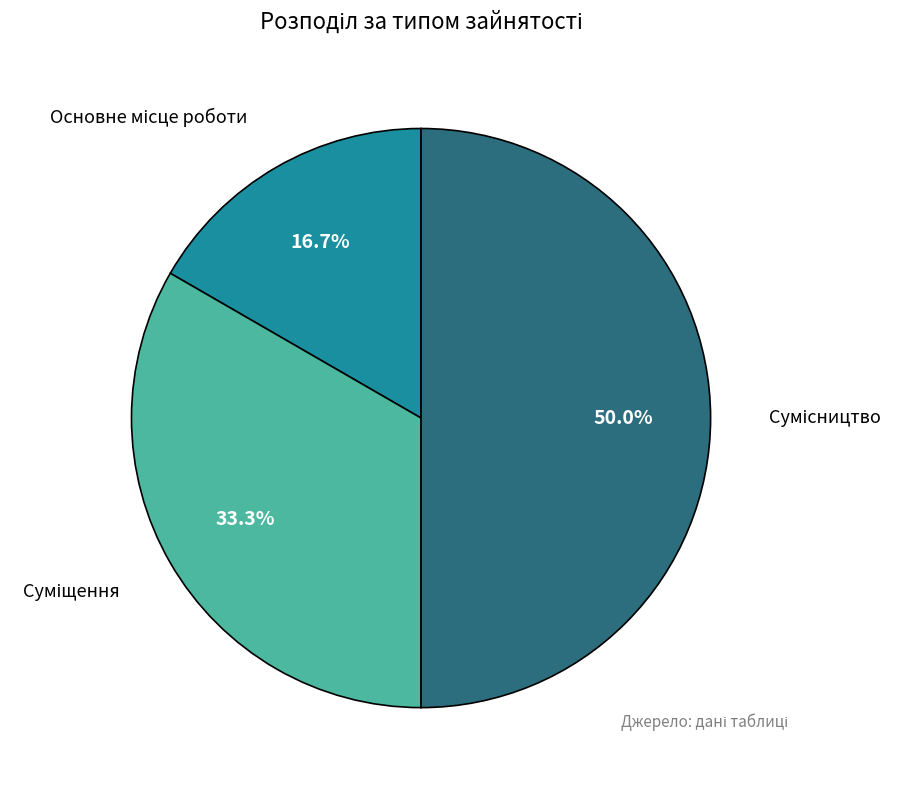

Count the number of slices in the pie.

3